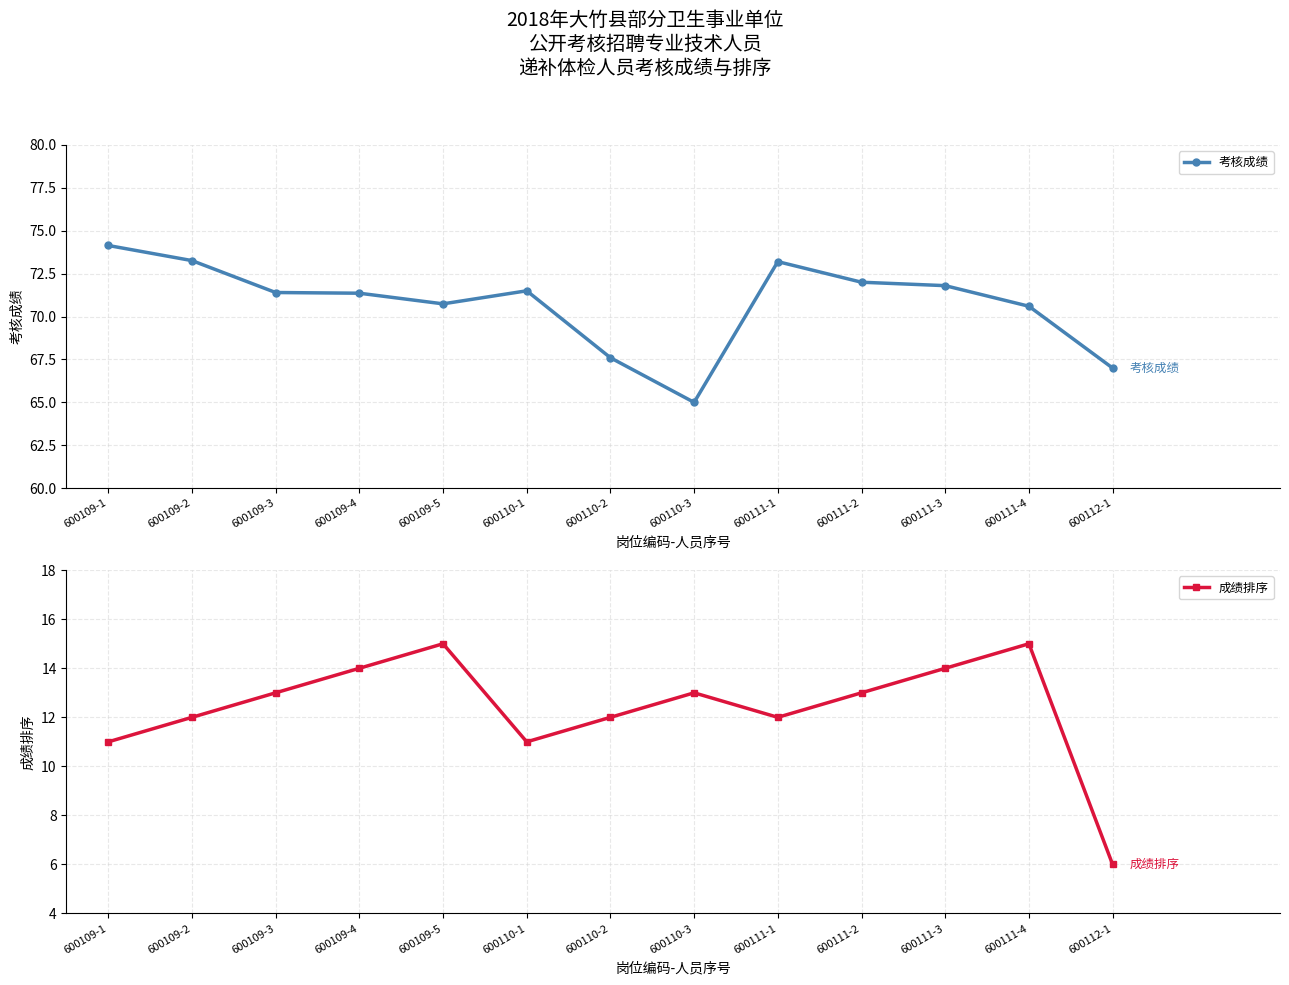

True or false: 成绩排序 and 考核成绩 cross at least once.

False